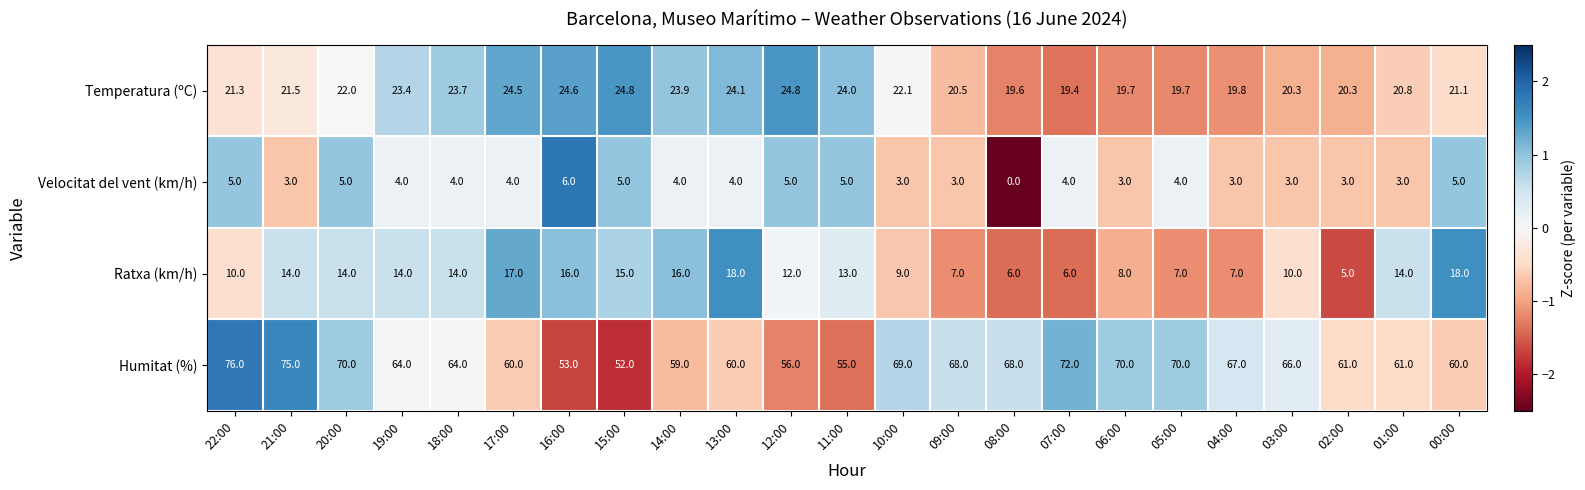

How many categories are shown in the chart?

23